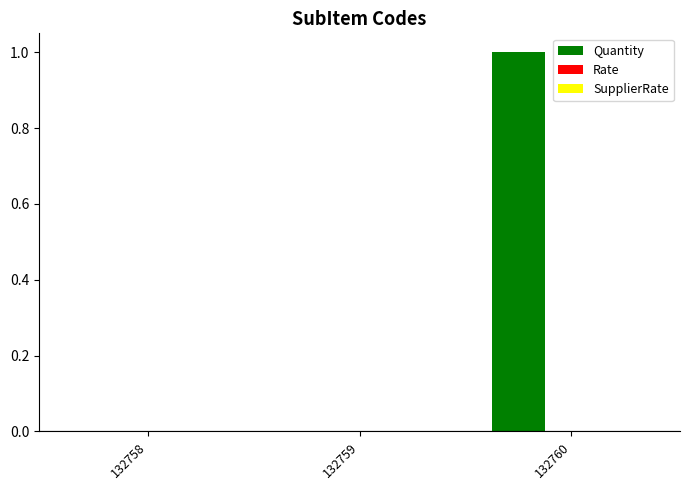

Which has a higher value, 132758 or 132760?

132760